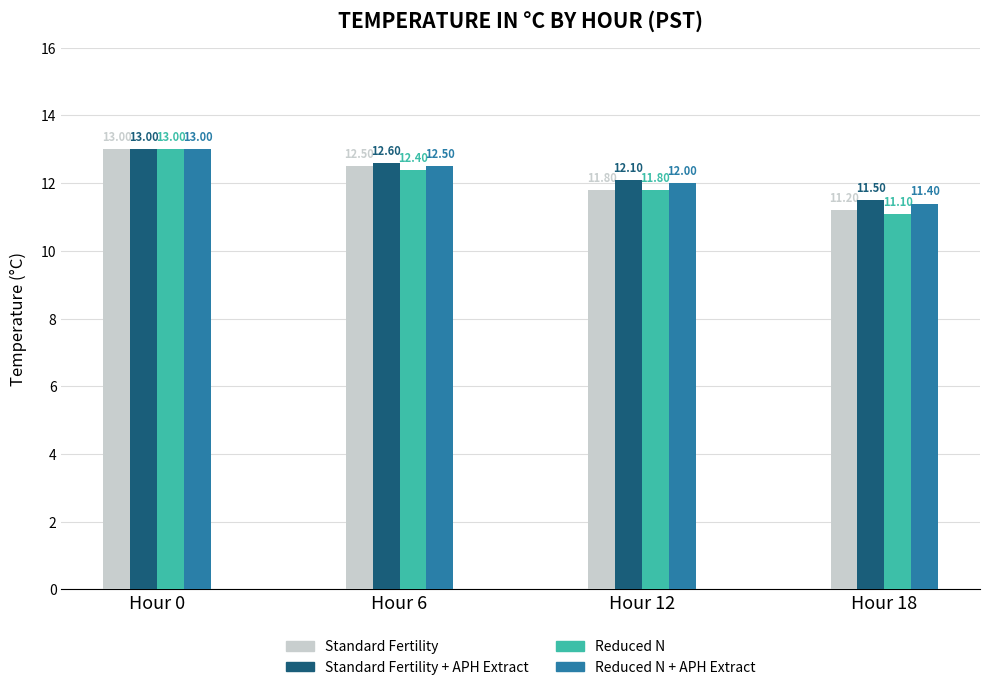

How many Reduced N + APH Extract values are between 12 and 13?

3